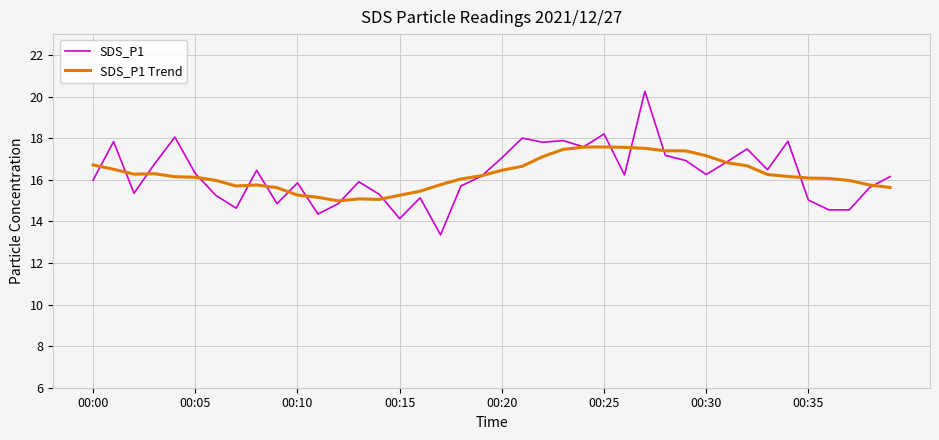

Which series has the widest spread of values?

SDS_P1